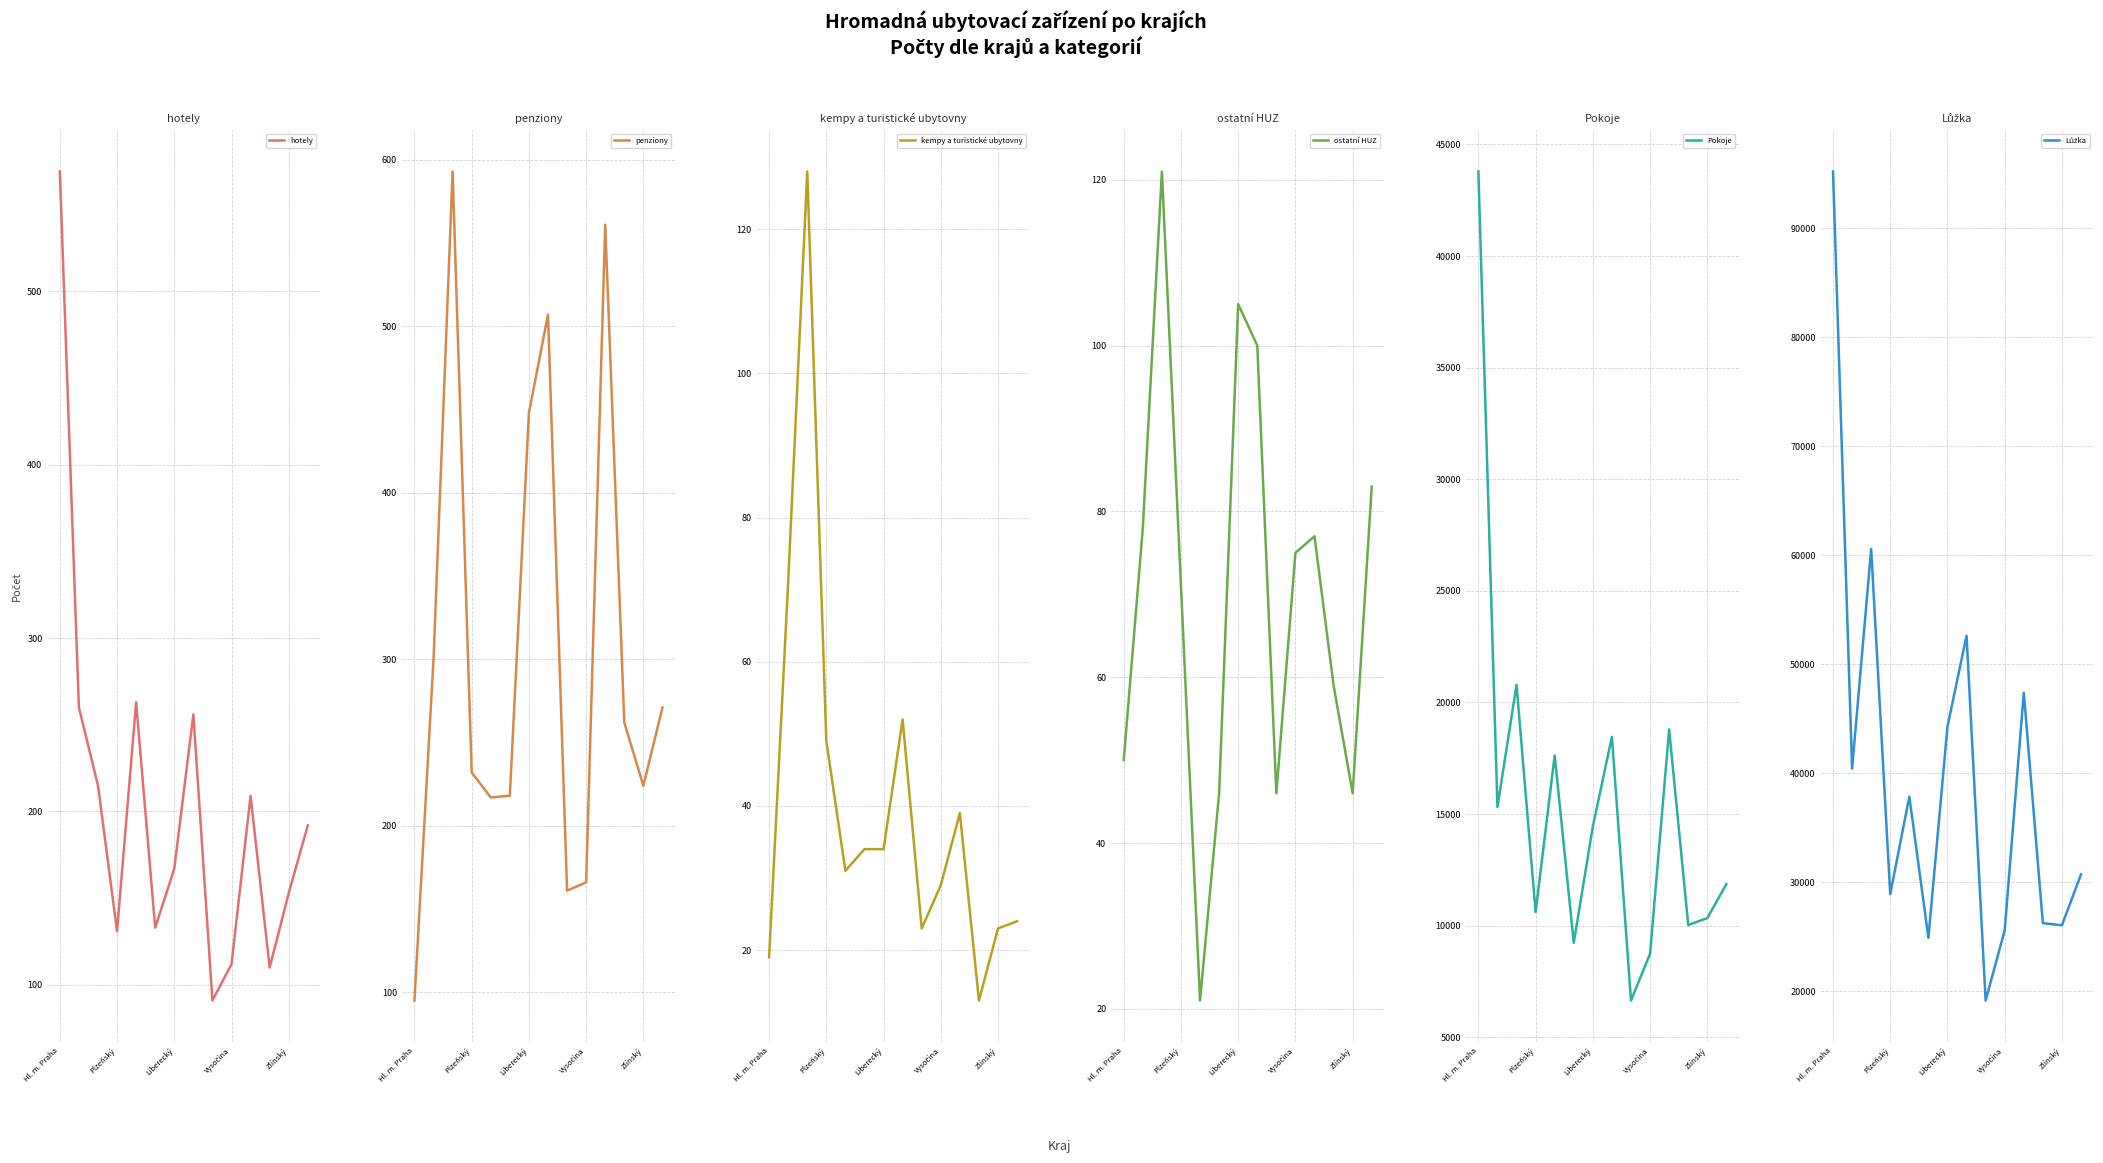

True or false: ostatní HUZ and kempy a turistické ubytovny cross at least once.

True